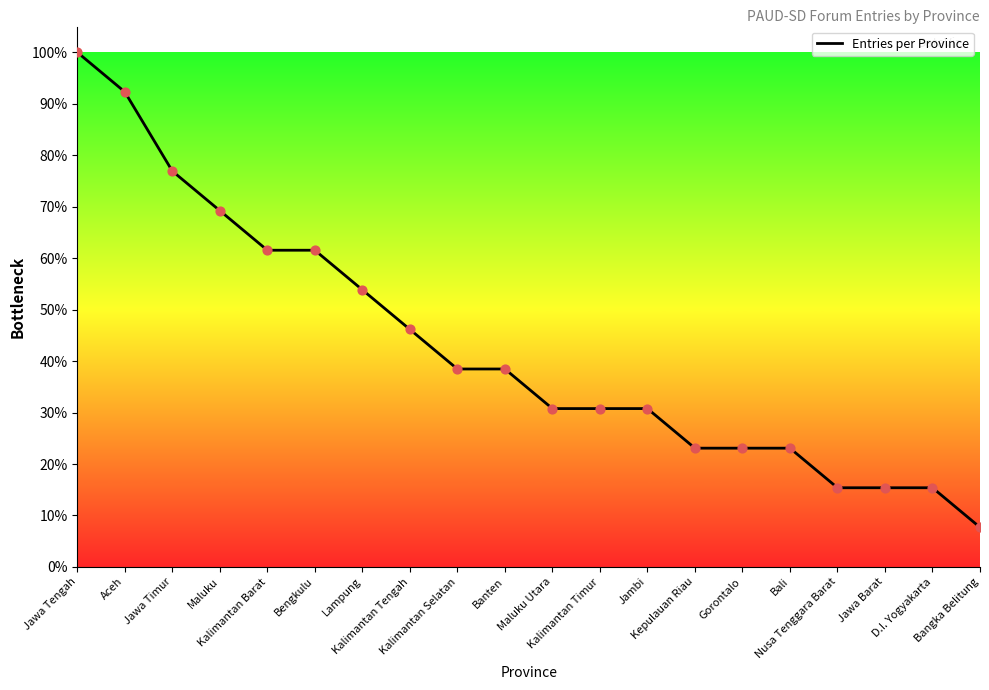

Which has a higher value, Bali or Bengkulu?

Bengkulu